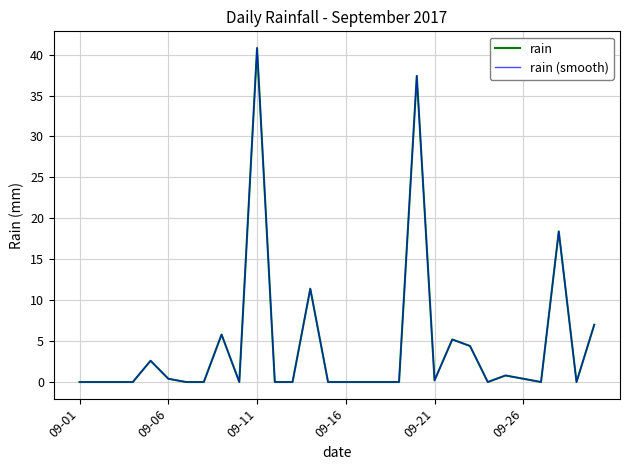

Reading left to right, list all the values displayed in this chart.

rain: 0.0	0.0	0.0	0.0	2.6	0.4	0.0	0.0	5.8	0.0	40.8	0.0	0.0	11.4	0.0	0.0	0.0	0.0	0.0	37.4	0.2	5.2	4.4	0.0	0.8	0.4	0.0	18.4	0.0	7.0
rain (smooth): 0.0	0.0	0.0	0.0	2.6	0.4	0.0	0.0	5.8	0.0	40.8	0.0	0.0	11.4	0.0	0.0	0.0	0.0	0.0	37.4	0.2	5.2	4.4	0.0	0.8	0.4	0.0	18.4	0.0	7.0